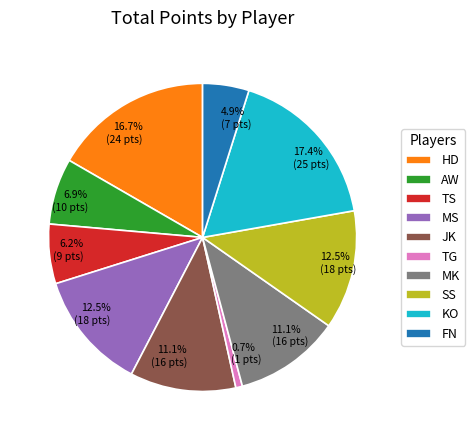

Between AW and MK, which is larger?

MK